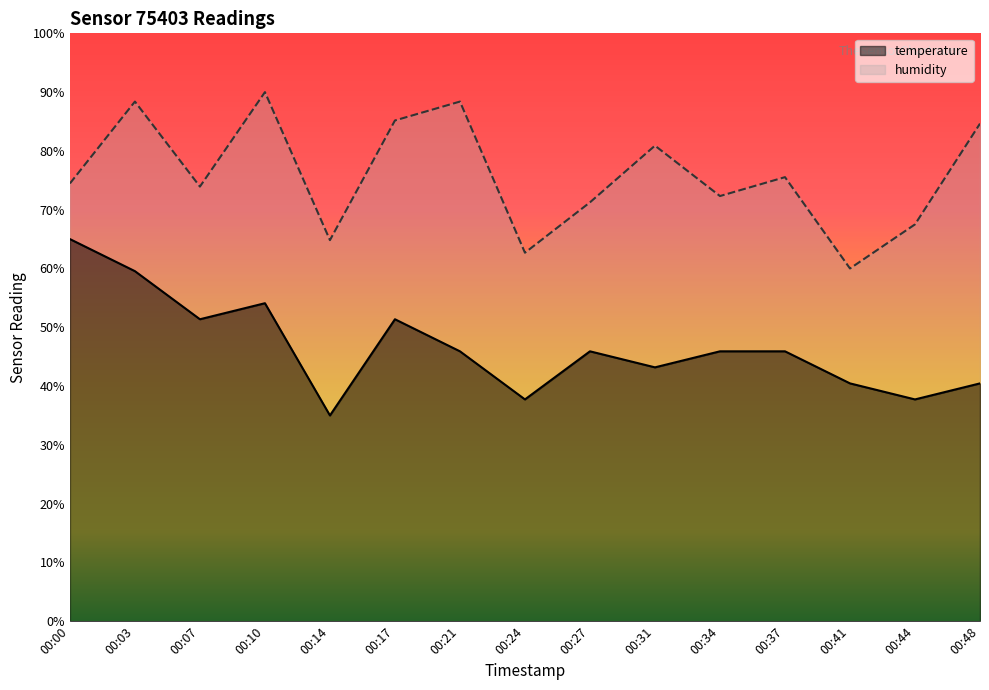

What is the difference between the second highest and second lowest values in the humidity series?

25.7